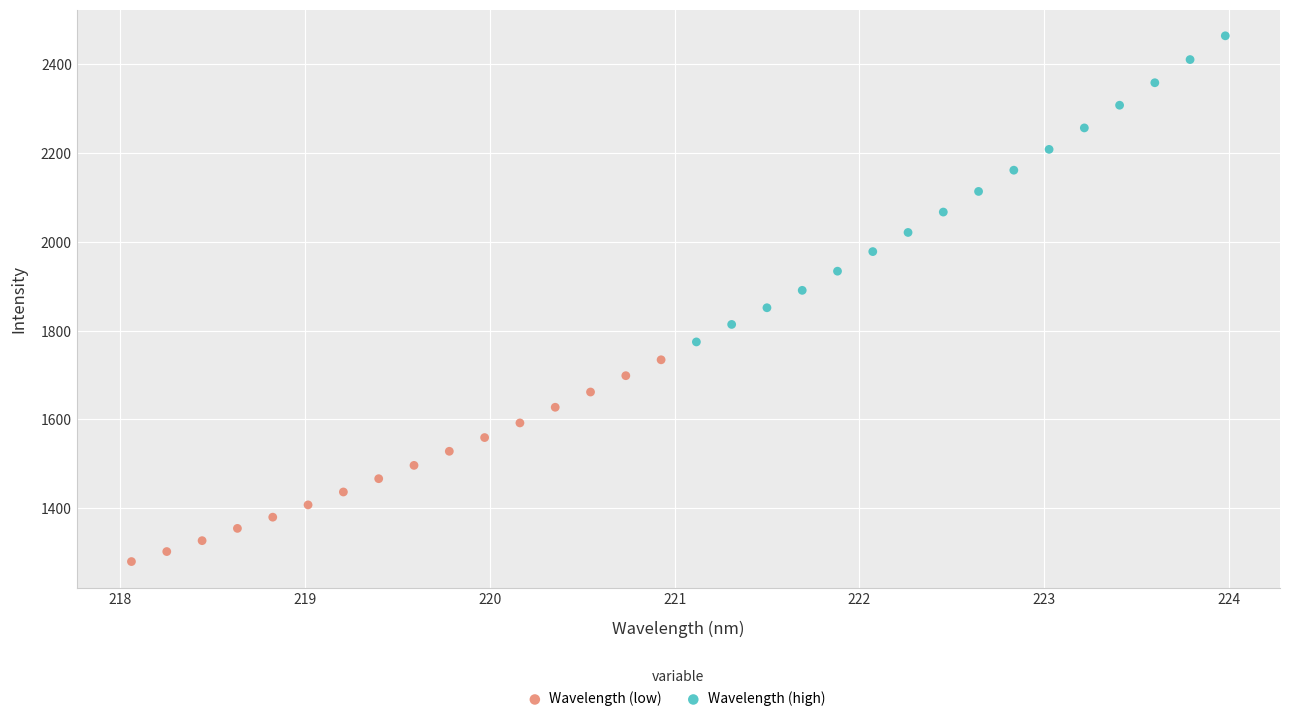

Which series has the widest spread of Y values?

Wavelength (high)